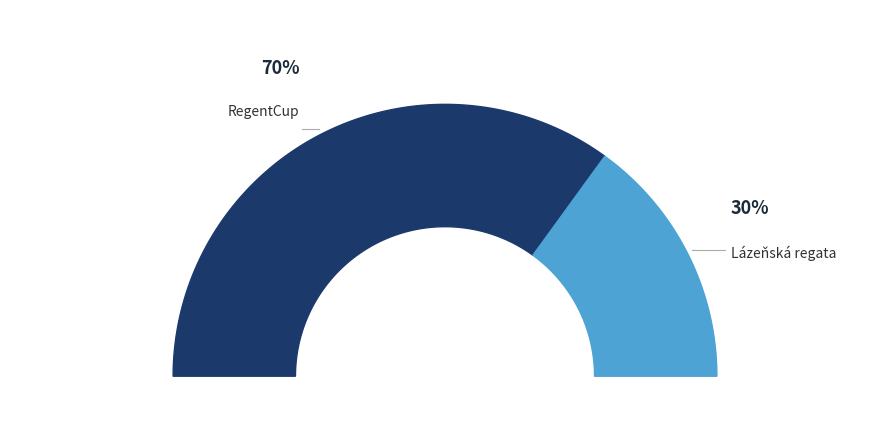

Rank the categories by value from lowest to highest.

Lázeňská regata, RegentCup